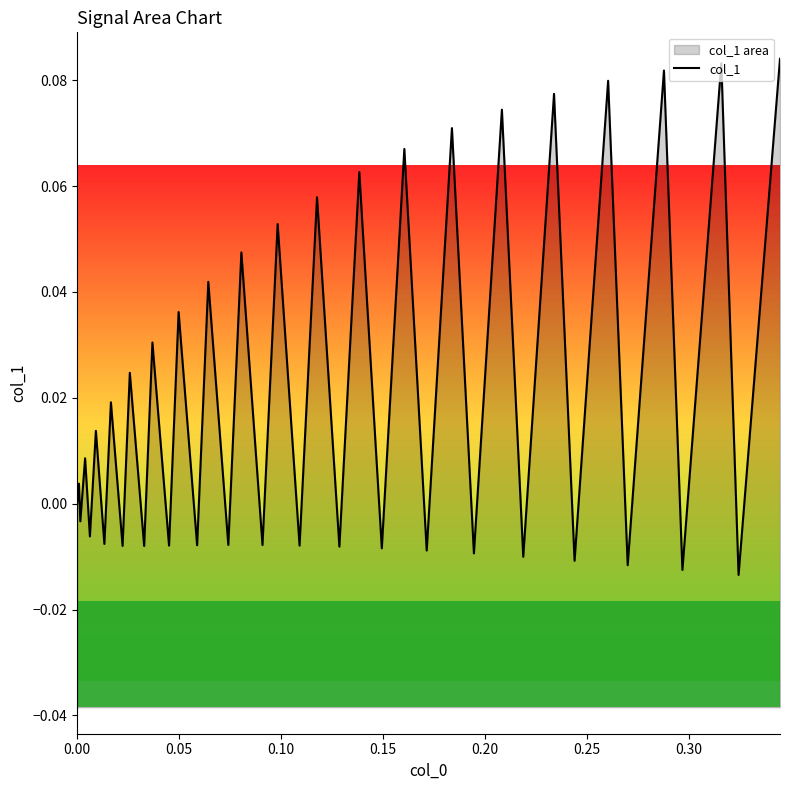

The chart shows a value of -0.0 at 14. True or false?

False